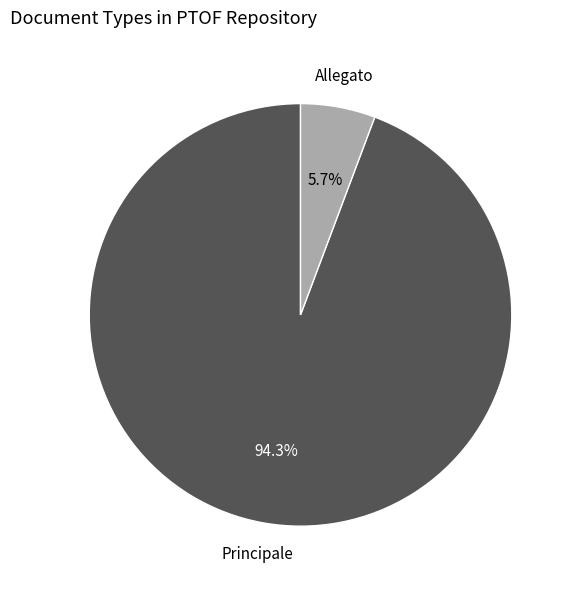

To the nearest percent, what is the difference between the largest and smallest slice percentages?

89%